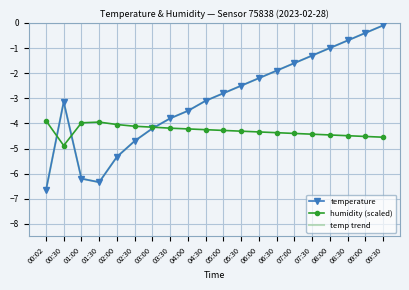

How many data points in humidity (scaled) are less than -4?

17